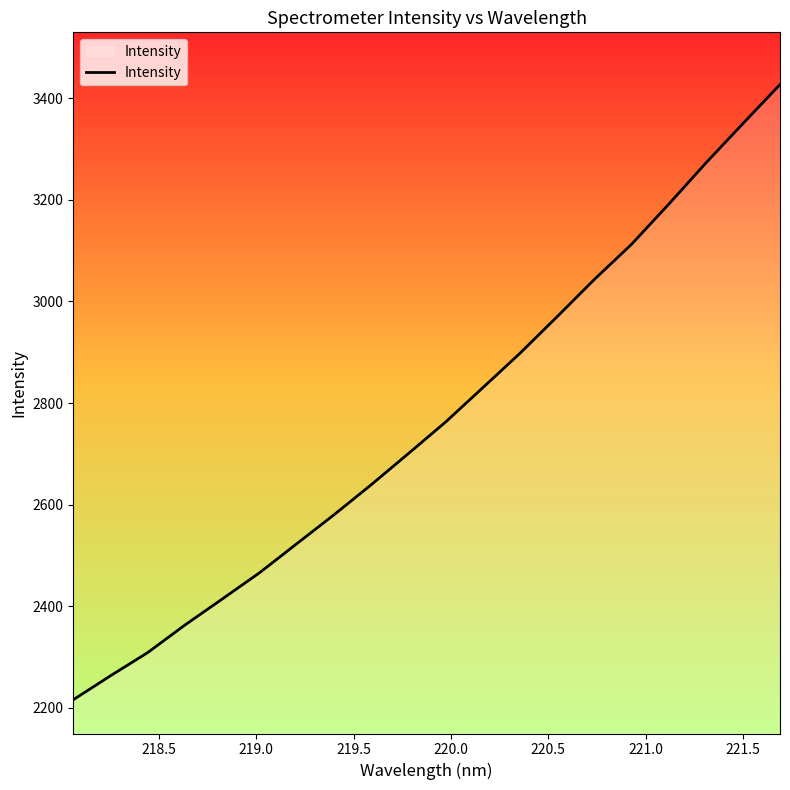

What is the sum of all values?

55325.6